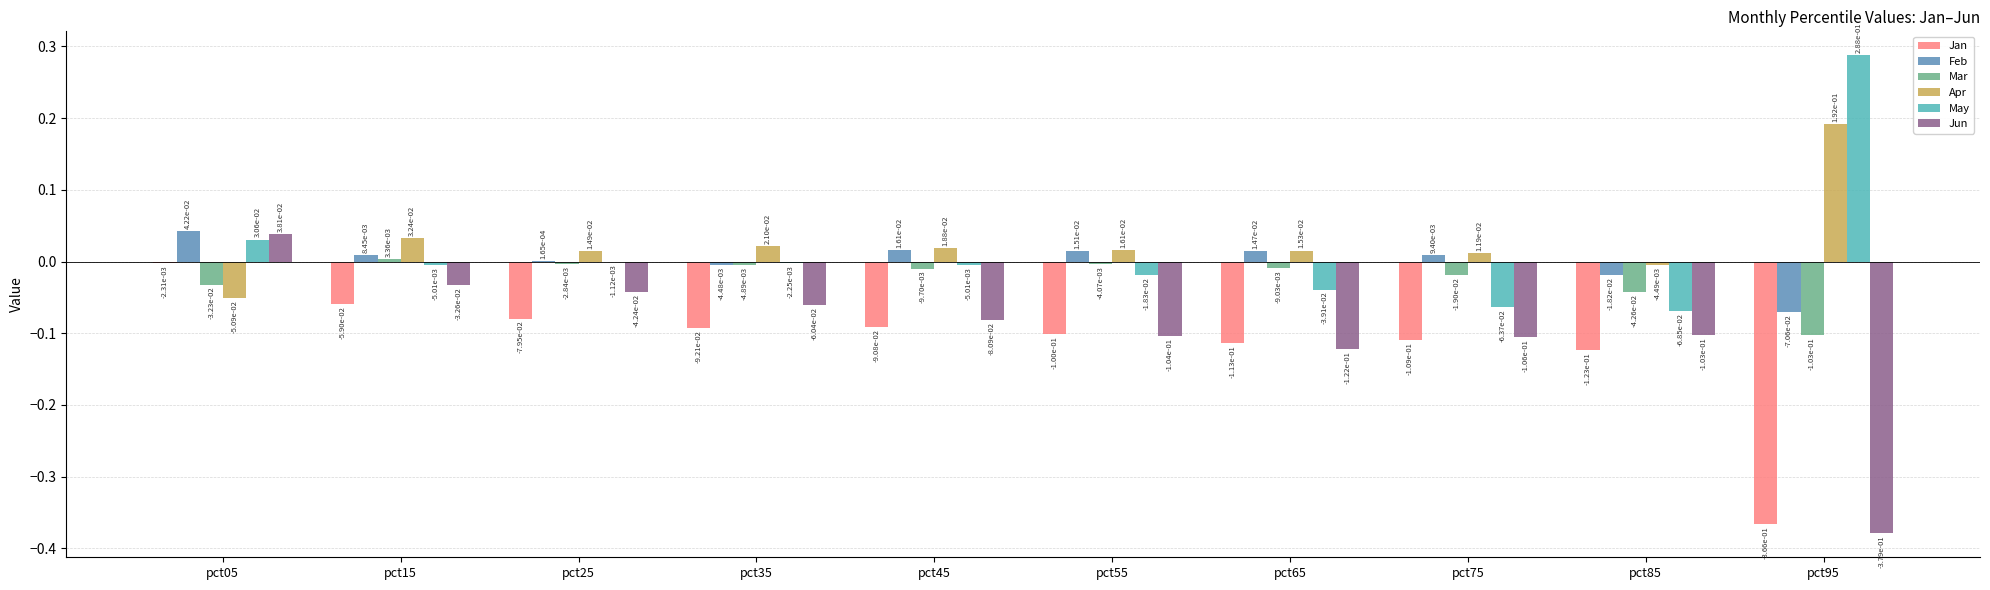

Which series has the largest total across all categories?

Apr